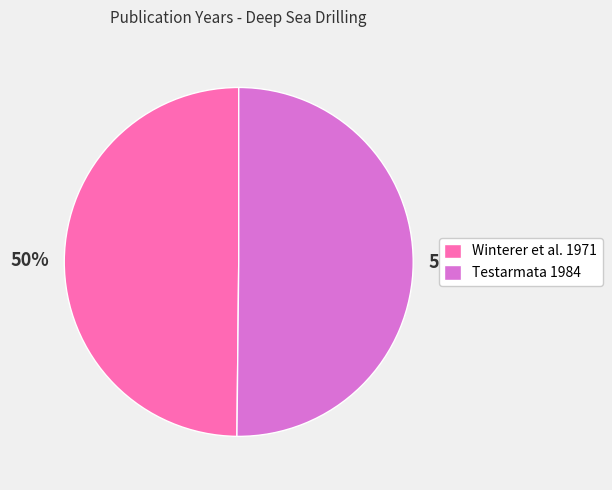

The Winterer et al. 1971 slice represents 50% of the pie. True or false?

True